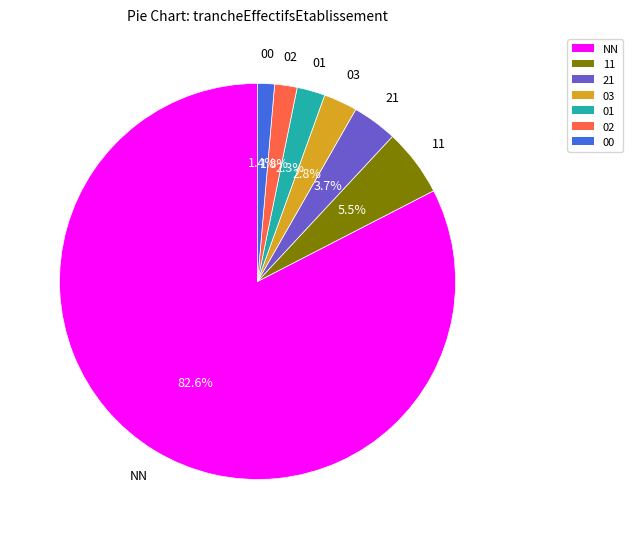

Combined, do 03 and 02 account for over 50%?

No